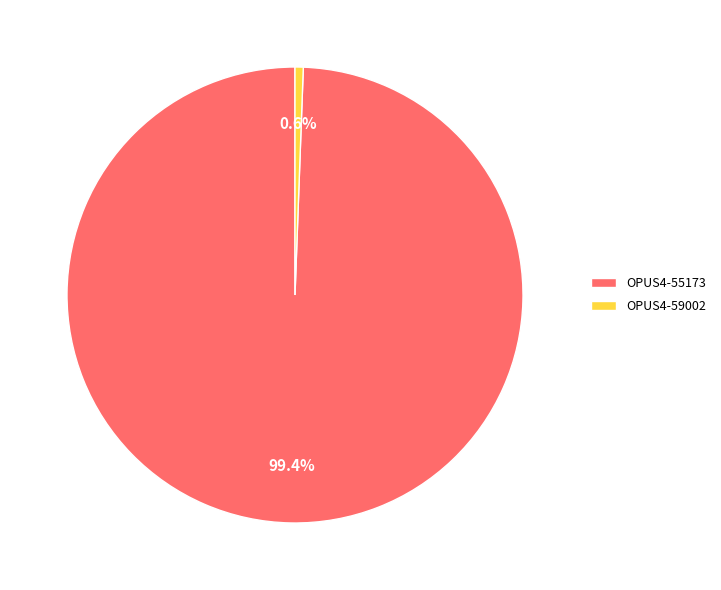

Which category accounts for the majority?

OPUS4-55173